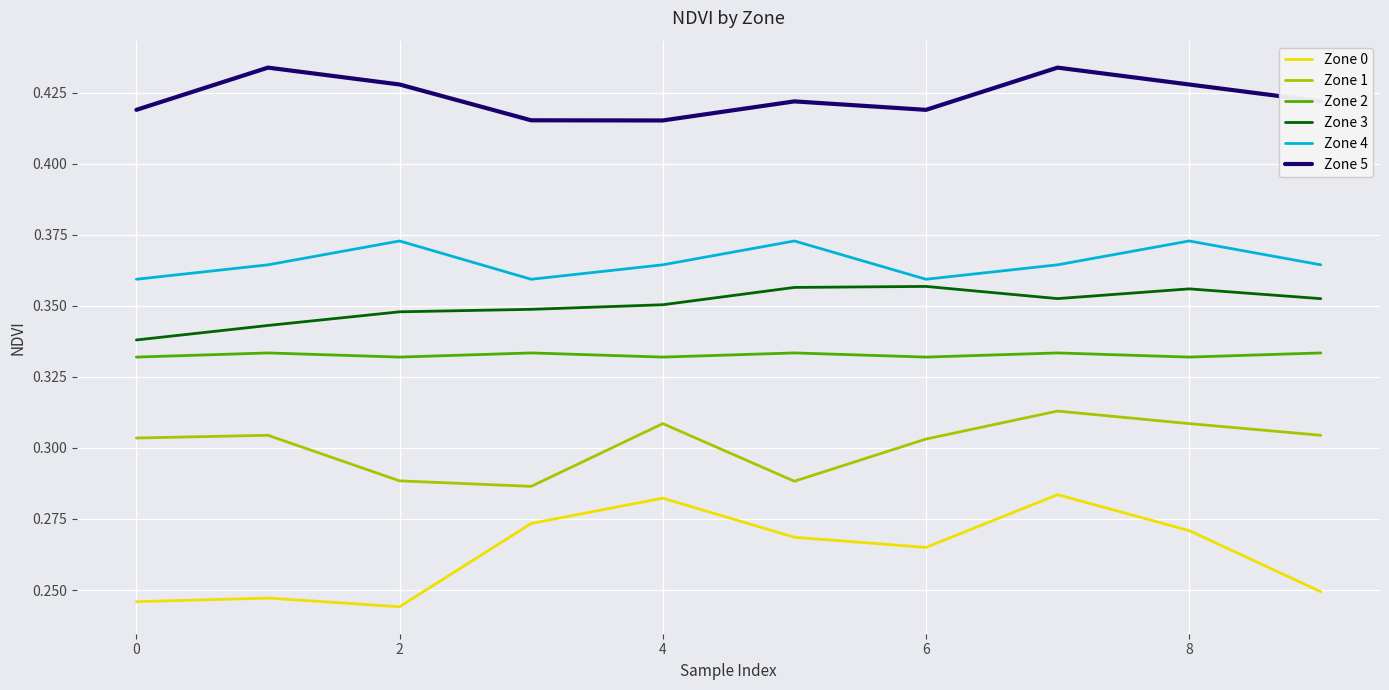

True or false: Zone 3 and Zone 1 cross at least once.

False